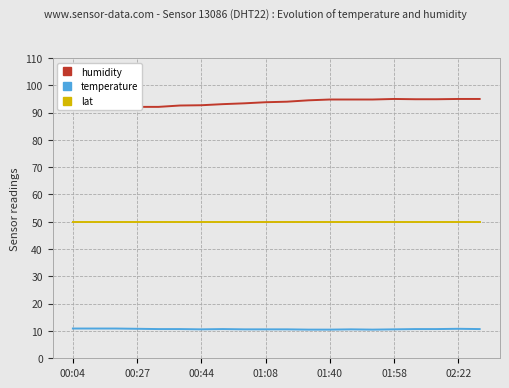

True or false: temperature has a value of 17.5 at 10.

False